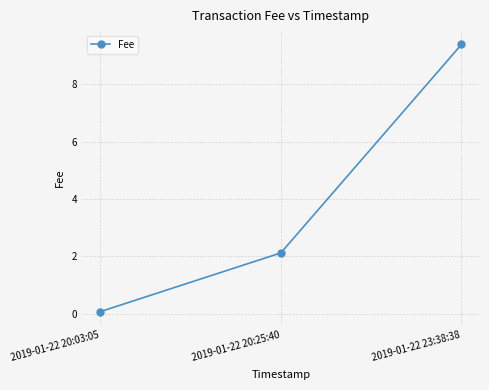

What is the change in value from 2019-01-22 20:25:40 to 2019-01-22 23:38:38?

+7.3